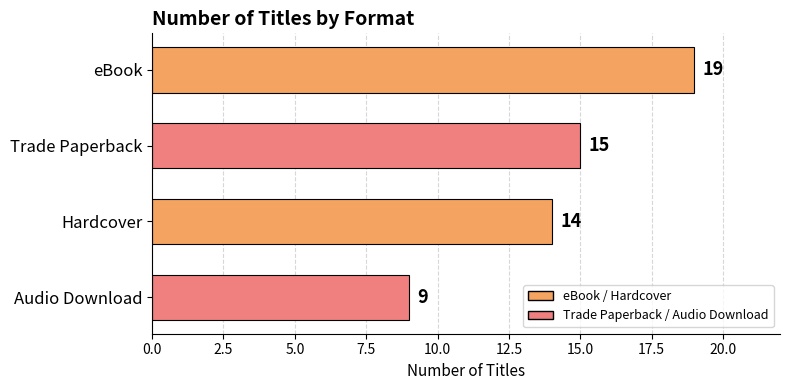

What is the label of the 4th bar from the top?

Audio Download